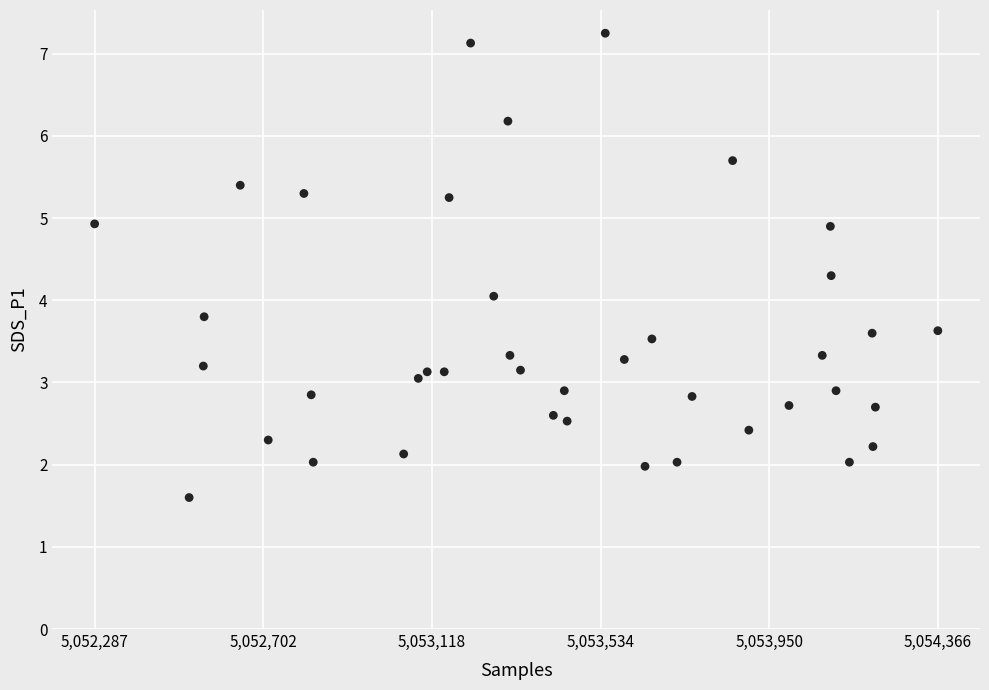

What is the range of X values (max minus min)?

2079.0